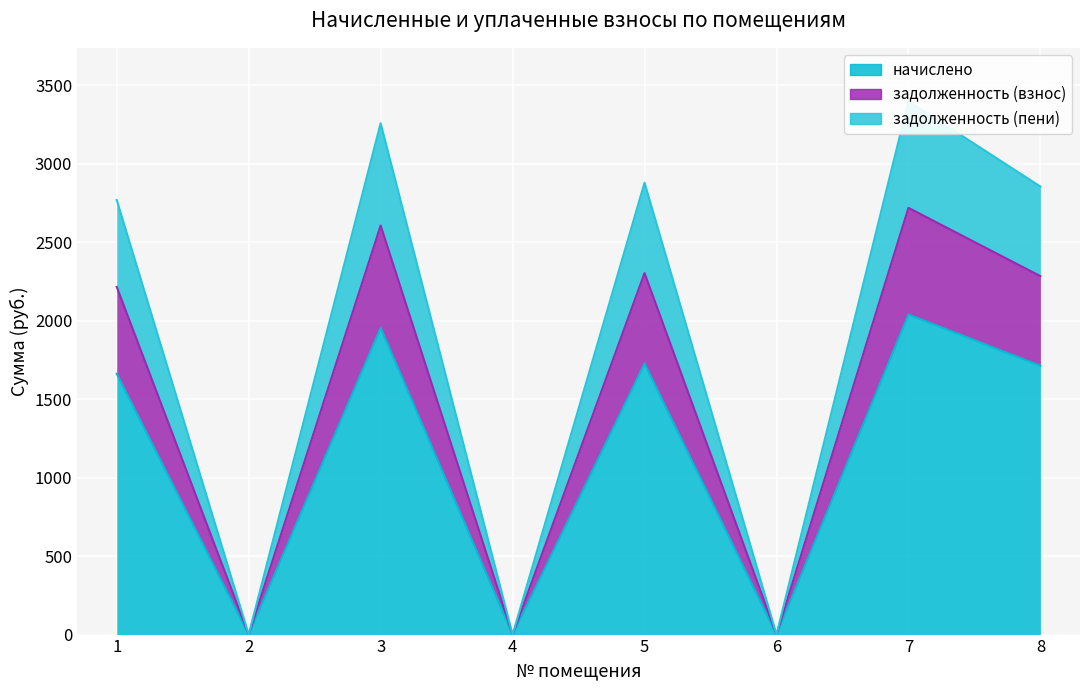

What is the difference between the highest and lowest values at 3?

1302.7